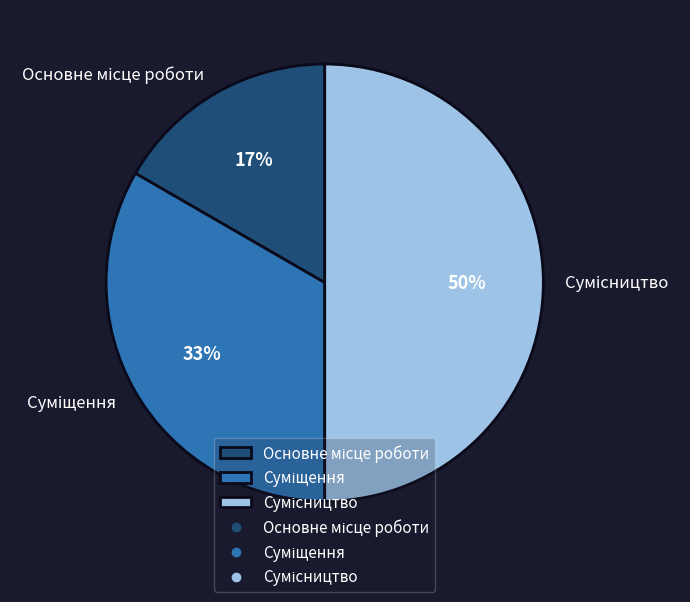

How many slices are in this pie chart?

3